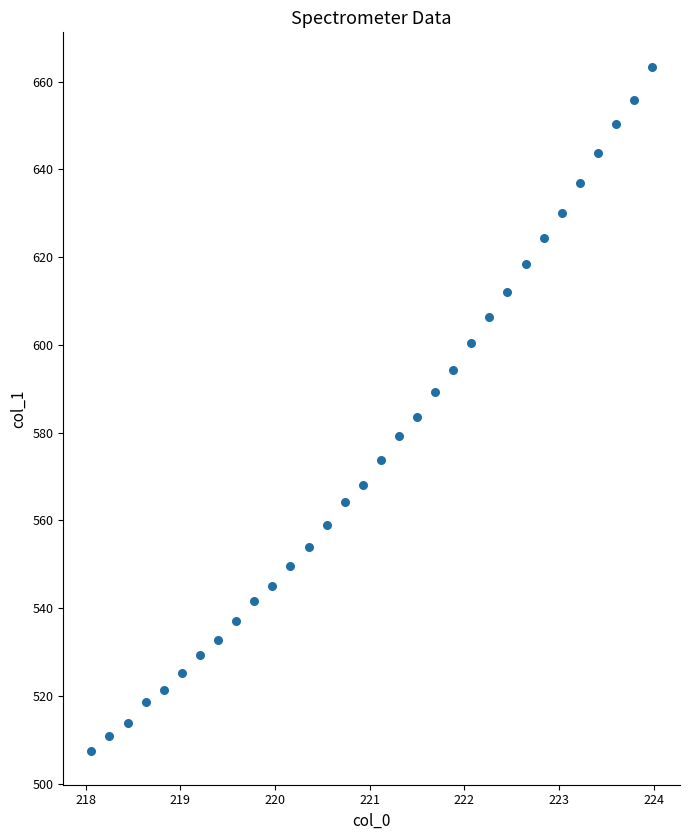

What is the range of X values (max minus min)?

5.9